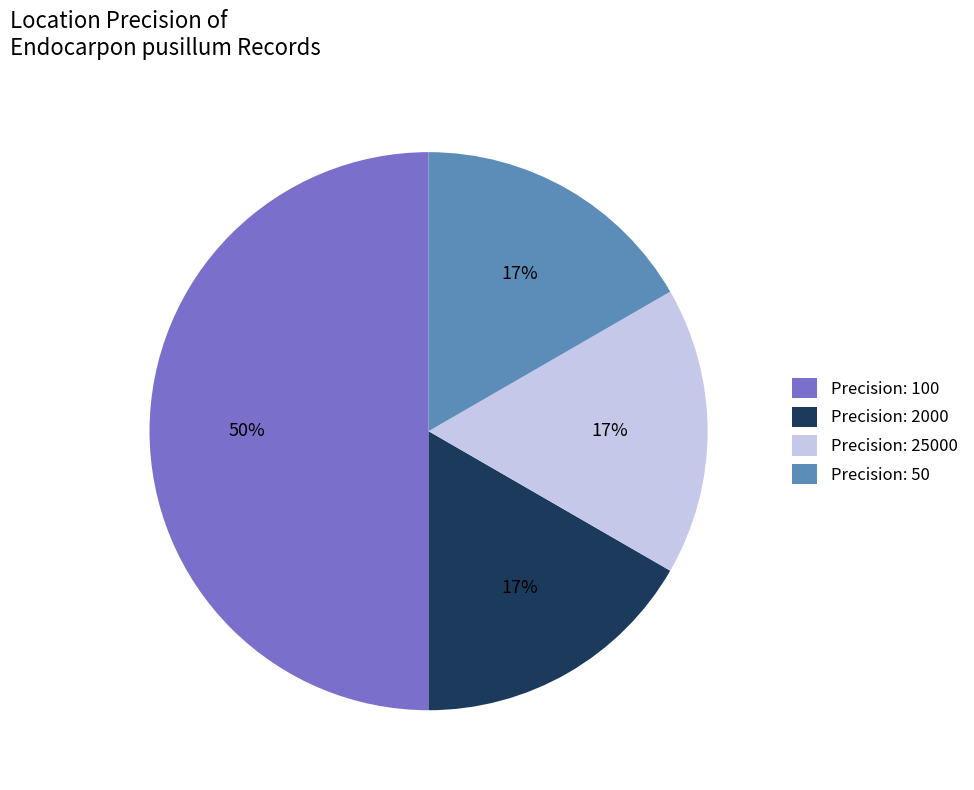

What is the largest slice in the pie chart?

Precision: 100